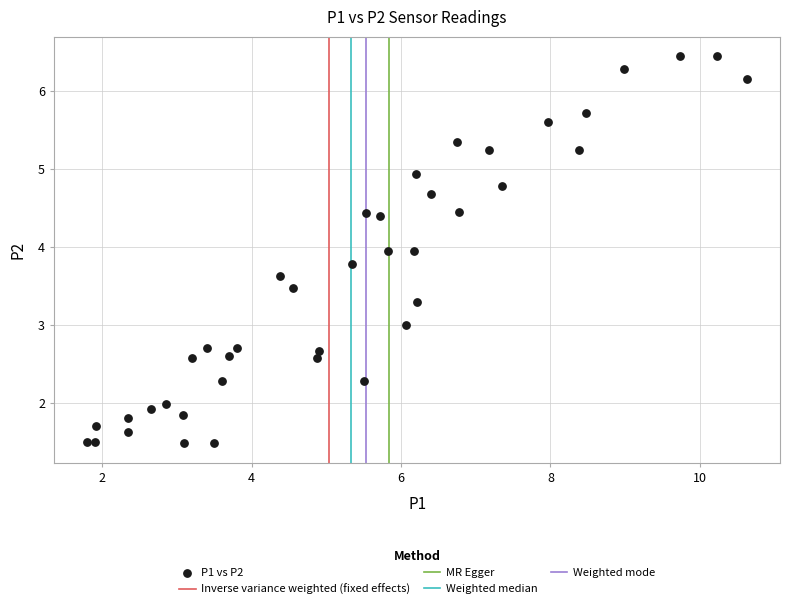

What is the range of X values (max minus min)?

8.8